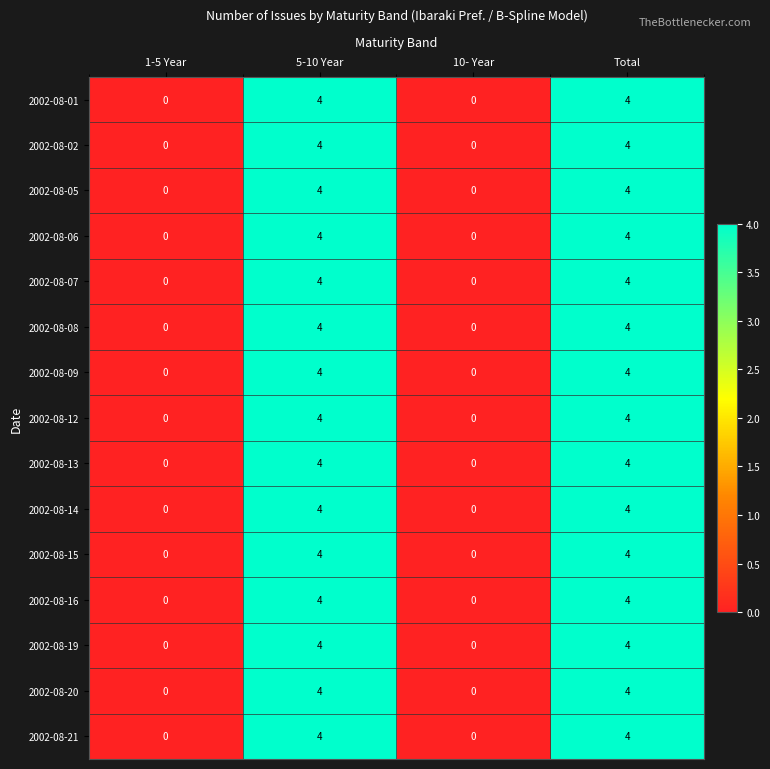

The value of 2002-08-12 at Total is 4. True or false?

True